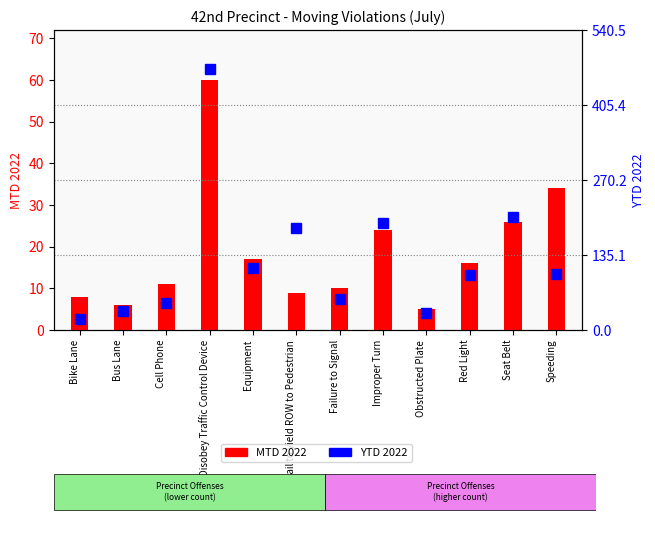

What is the total value across all series at Disobey Traffic Control Device?

530